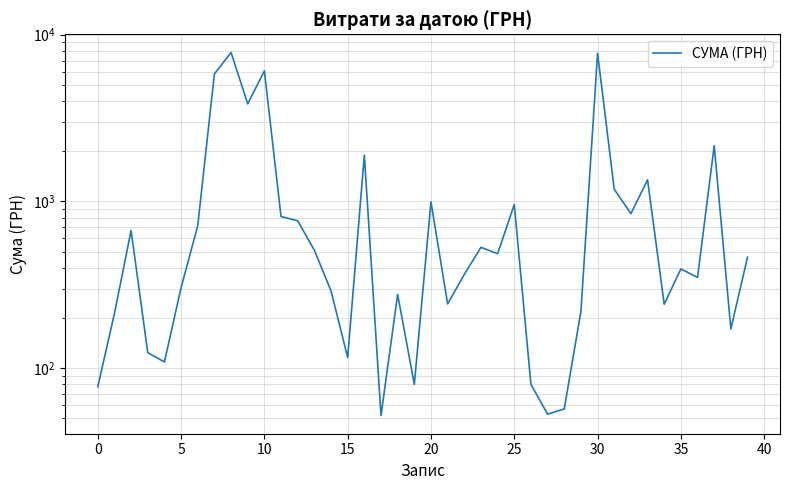

Reading left to right, transcribe all the data shown in this chart.

77.4	212.6	670.0	124.0	109.0	304.0	715.0	5816.0	7828.0	3848.0	6065.0	812.0	766.0	510.0	291.0	116.0	1894.0	52.0	277.0	80.0	994.0	243.0	365.0	531.0	486.0	958.0	80.0	53.0	57.0	219.0	7735.0	1184.0	845.0	1348.0	242.0	394.0	350.0	2159.0	172.0	463.0